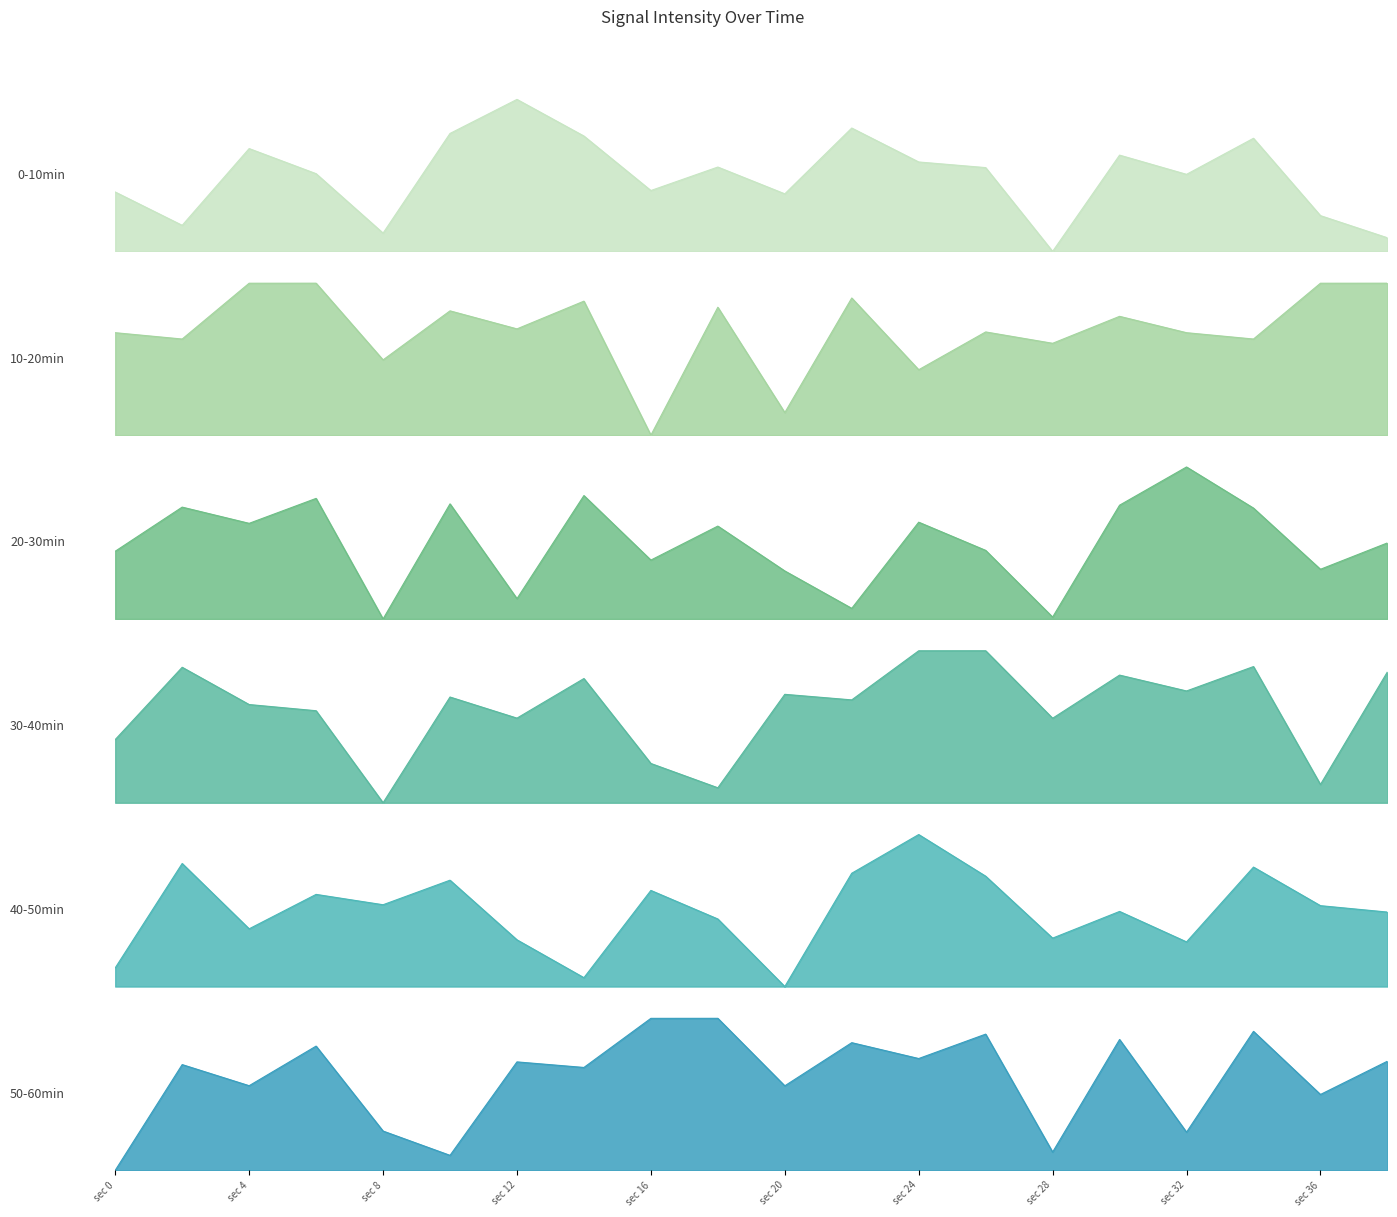

Reading left to right, transcribe all the data shown in this chart.

0-10min: 39.1	17.2	67.6	51.1	12.0	77.6	100.0	75.9	40.0	55.5	37.9	81.2	58.8	55.1	0.0	63.3	50.7	74.4	23.5	9.0
10-20min: 67.4	63.3	100.0	100.0	49.5	81.8	69.9	88.2	0.0	84.2	14.9	90.2	43.1	67.9	60.5	78.2	67.4	63.3	100.0	100.0
20-30min: 44.6	73.6	62.9	79.3	0.0	75.7	13.4	81.2	38.7	61.1	31.6	7.0	63.7	45.1	1.2	74.9	100.0	72.9	32.7	50.0
30-40min: 41.6	89.1	64.6	60.5	0.0	69.6	55.7	81.7	25.8	9.8	71.3	67.7	100.0	100.0	55.6	84.0	73.5	89.6	12.0	86.1
40-50min: 12.3	81.0	38.0	60.6	53.8	70.0	30.7	5.8	63.2	44.4	0.0	74.5	100.0	72.6	31.8	49.4	29.4	78.6	53.2	49.0
50-60min: 0.0	69.6	55.7	81.7	25.8	9.8	71.3	67.7	100.0	100.0	55.6	84.0	73.5	89.6	12.0	86.1	25.1	91.4	49.9	71.8